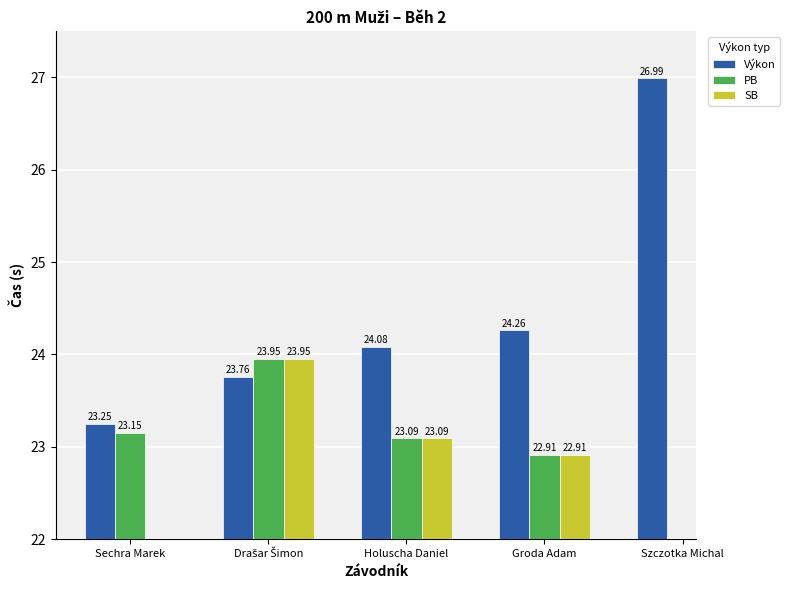

At how many categories does at least one series exceed 25?

1